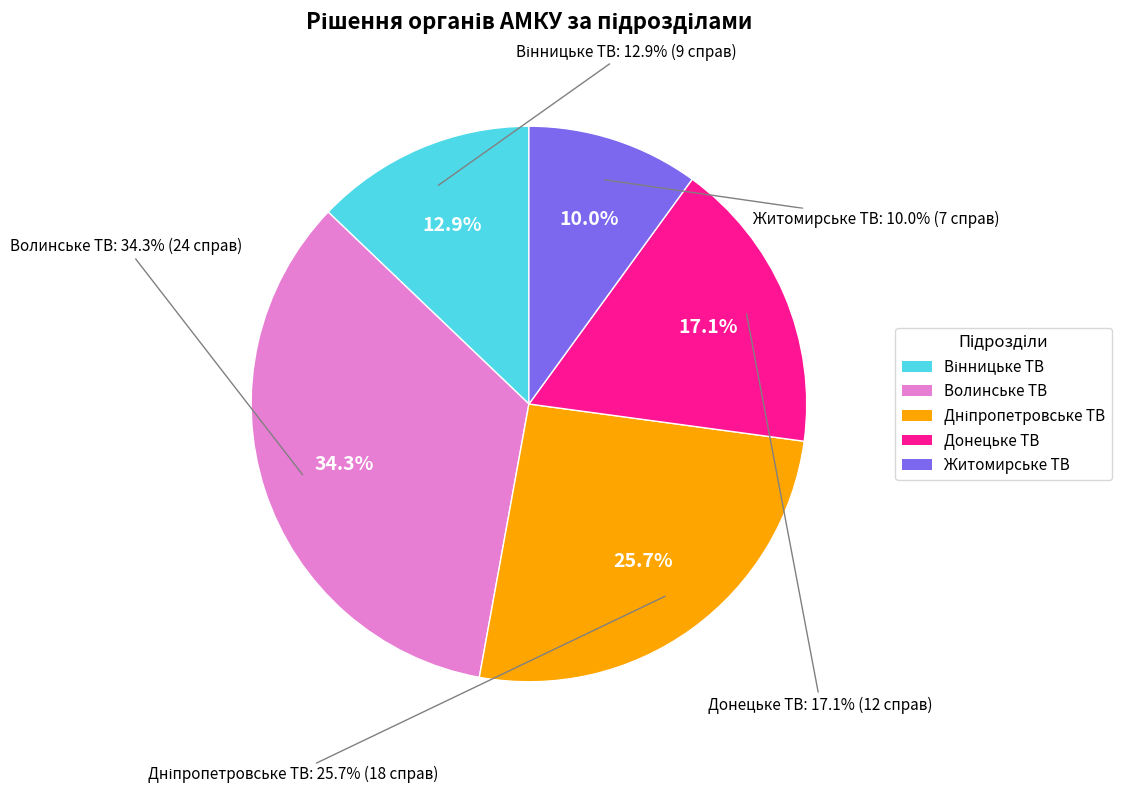

Is it true that Адмінколегія Дніпропетровського ТВ is 14% of the pie?

False